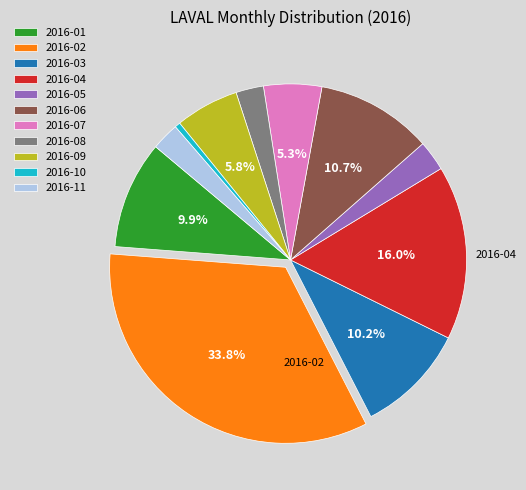

Do 2016-10 and 2016-11 together represent more than half of the pie?

No